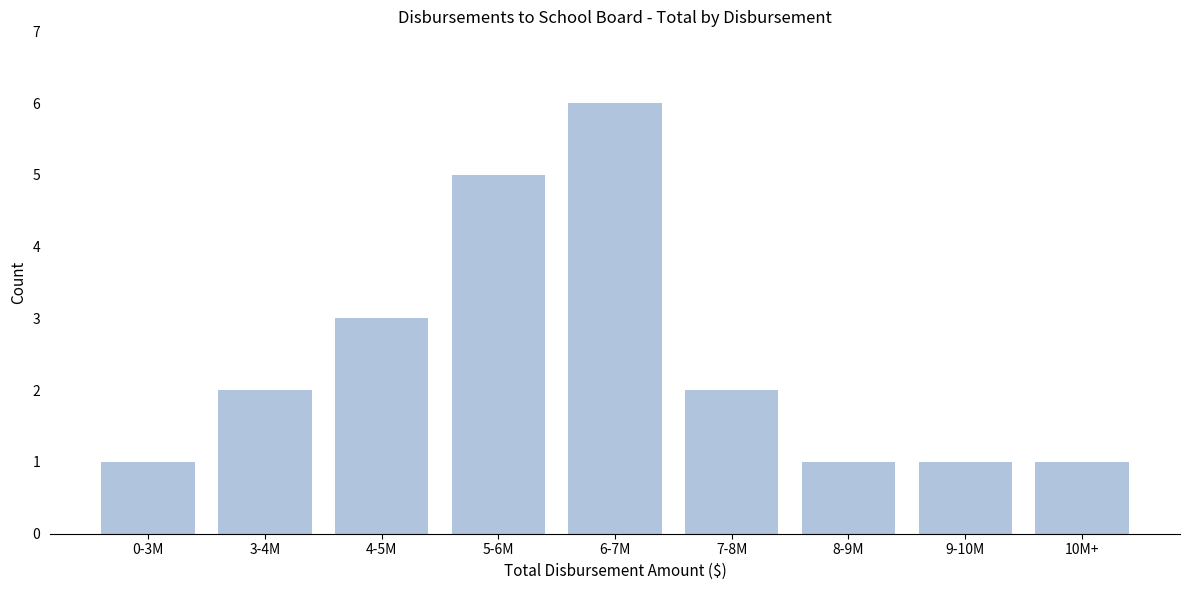

Reading left to right, list all the values displayed in this chart.

0-3M=1	3-4M=2	4-5M=3	5-6M=5	6-7M=6	7-8M=2	8-9M=1	9-10M=1	10M+=1